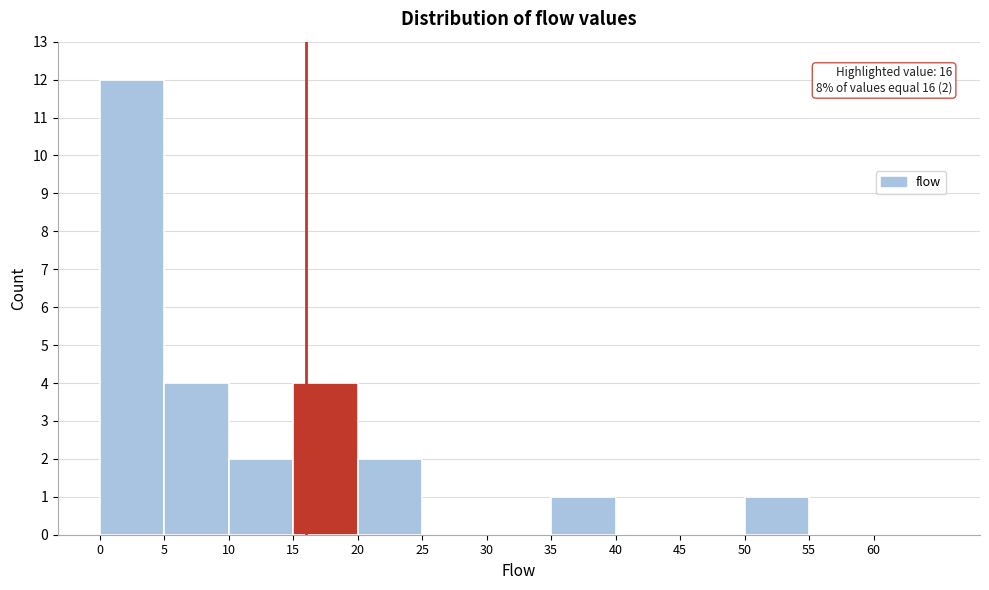

Over which range of the x-axis is the bar tallest?

0 to 5